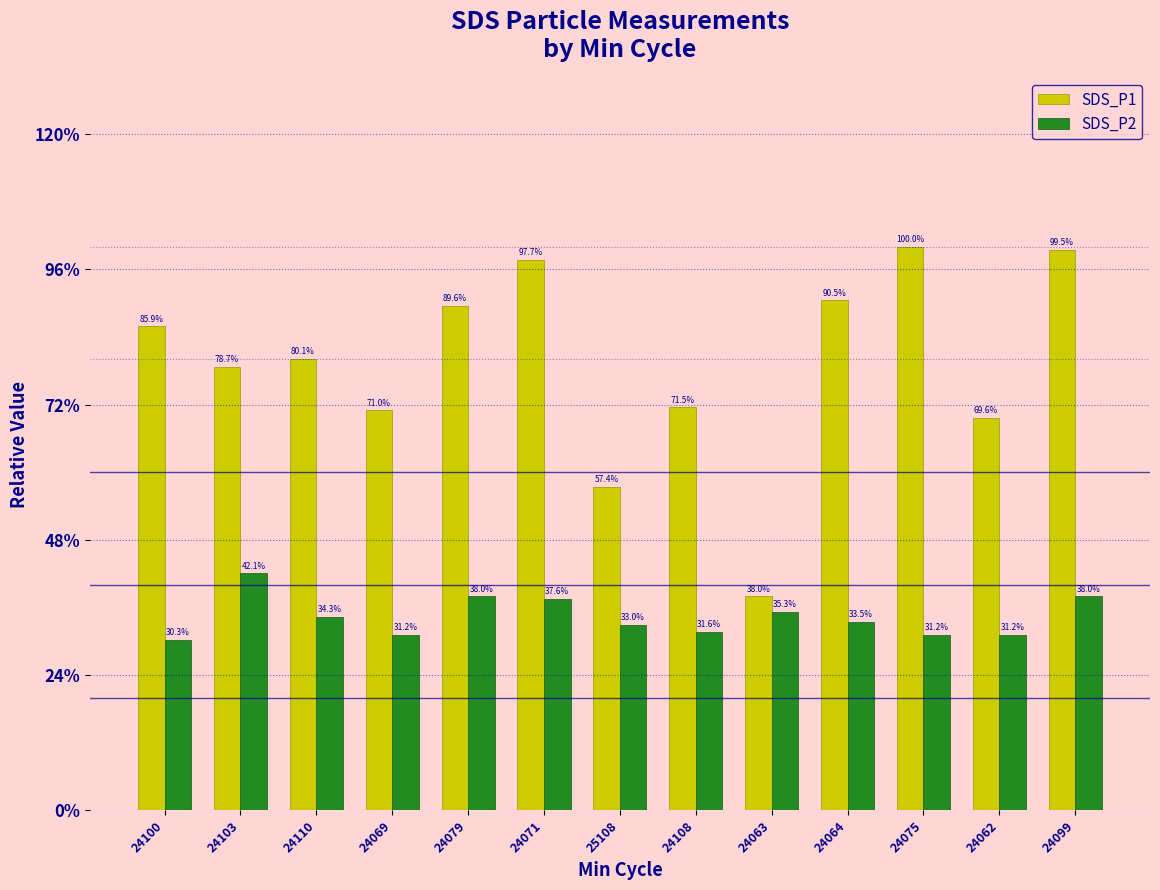

What are all the series names shown in the legend?

SDS_P1, SDS_P2